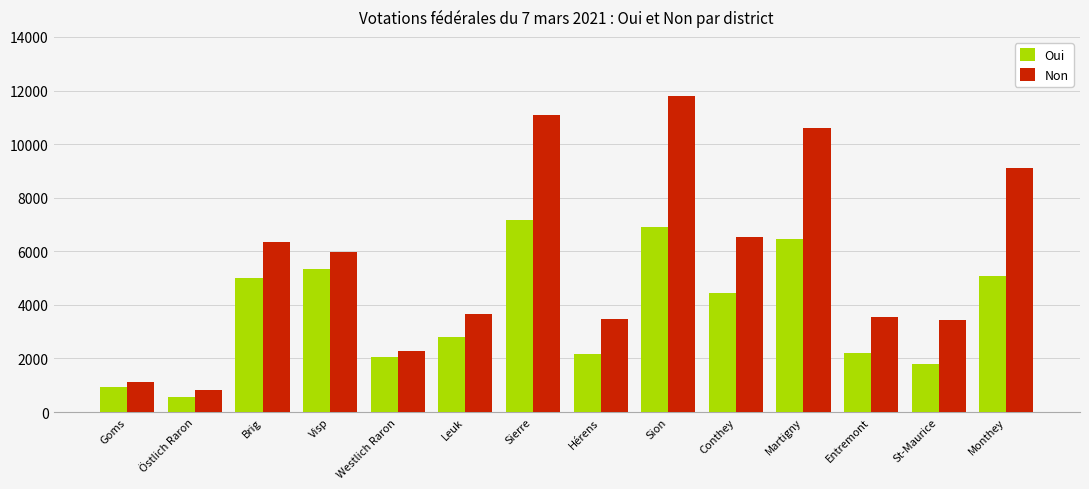

Rank the series at Conthey from highest to lowest value.

Non, Oui